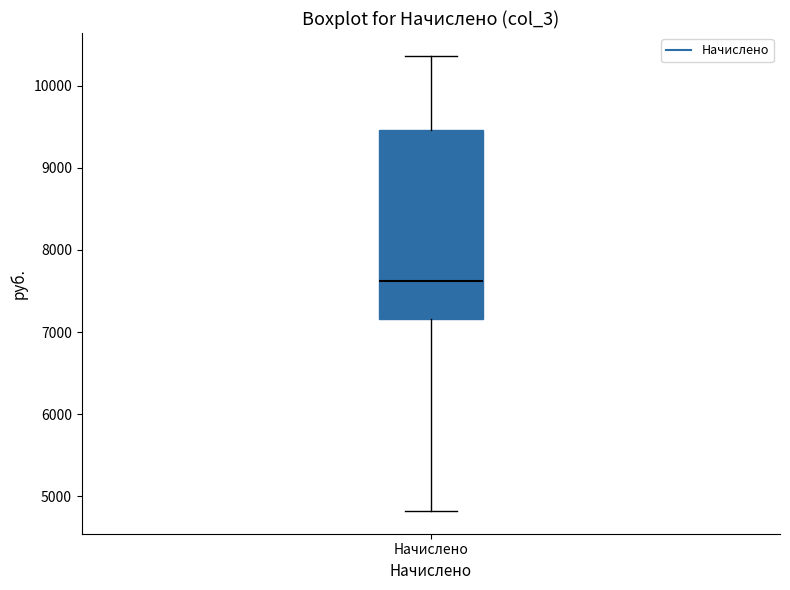

Transcribe this box plot: give where the median line is, the range the box spans, and where the two whiskers end, as read against the y-axis. The values are not printed on the chart, so give them approximately, as read against the axis.

median 7600, box 7200 to 9500, whiskers 4800 to 10400